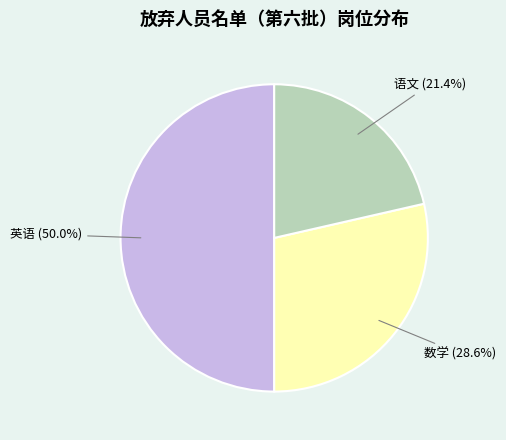

How many segments does this pie chart have?

3